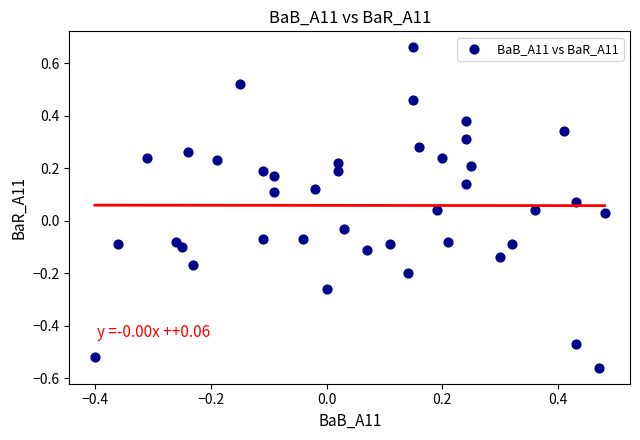

What is the range of Y values (max minus min)?

1.2